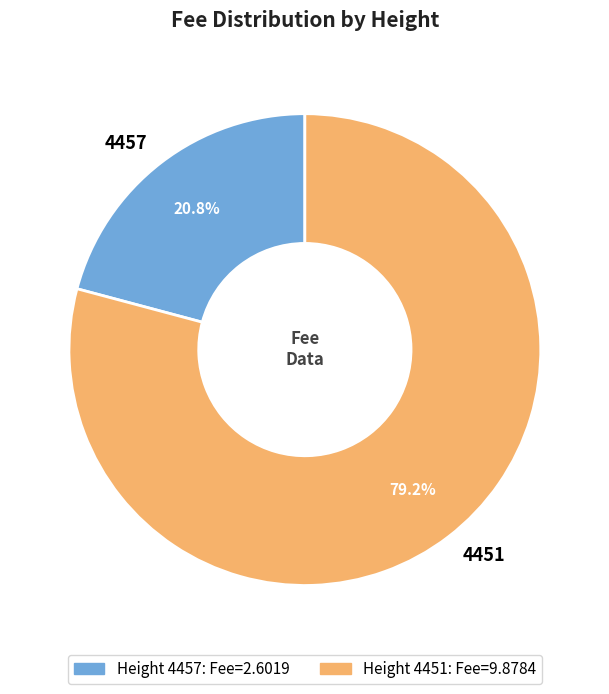

Which has a higher value, 4457 or 4451?

4451